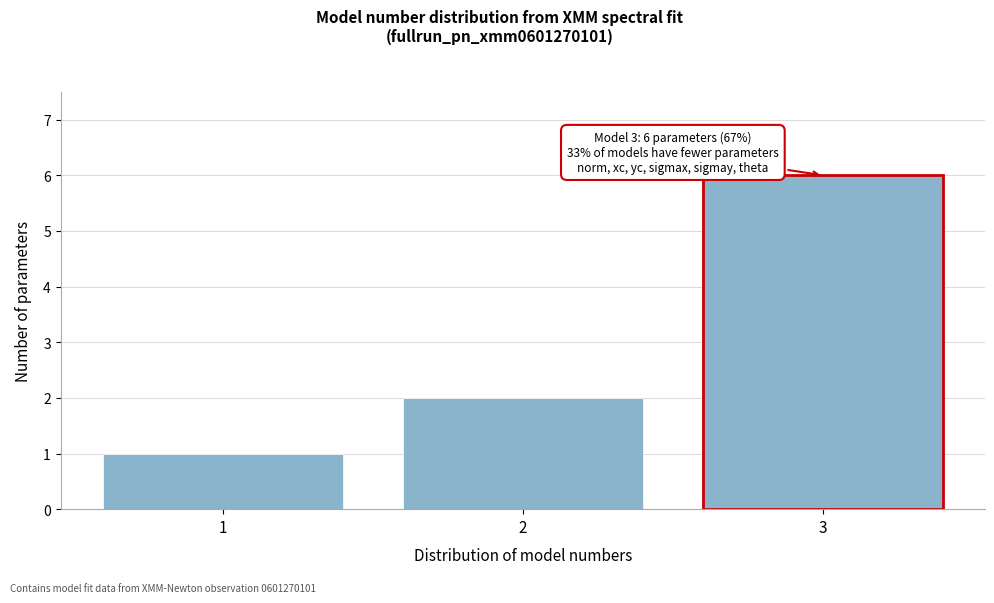

Reading left to right, transcribe all the data shown in this chart.

1	2	6